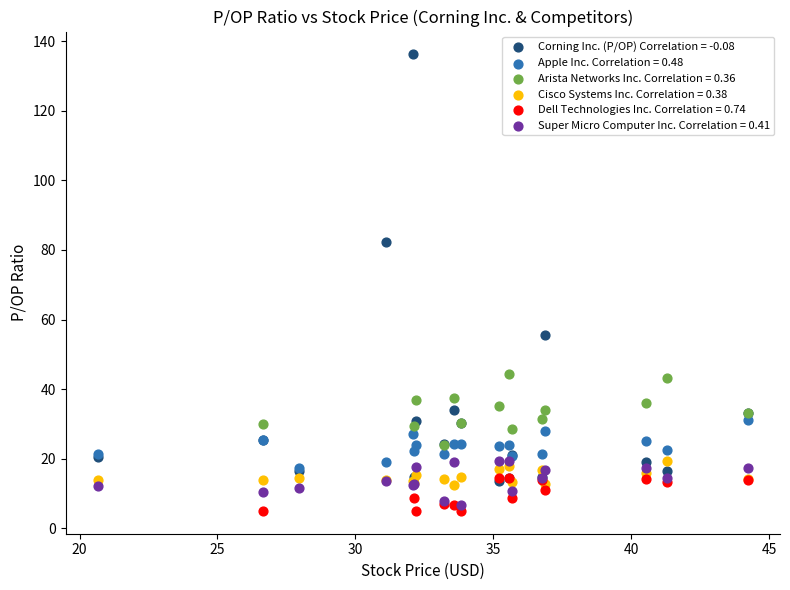

Which series reaches the minimum Y coordinate?

Dell Technologies Inc. Correlation = 0.74